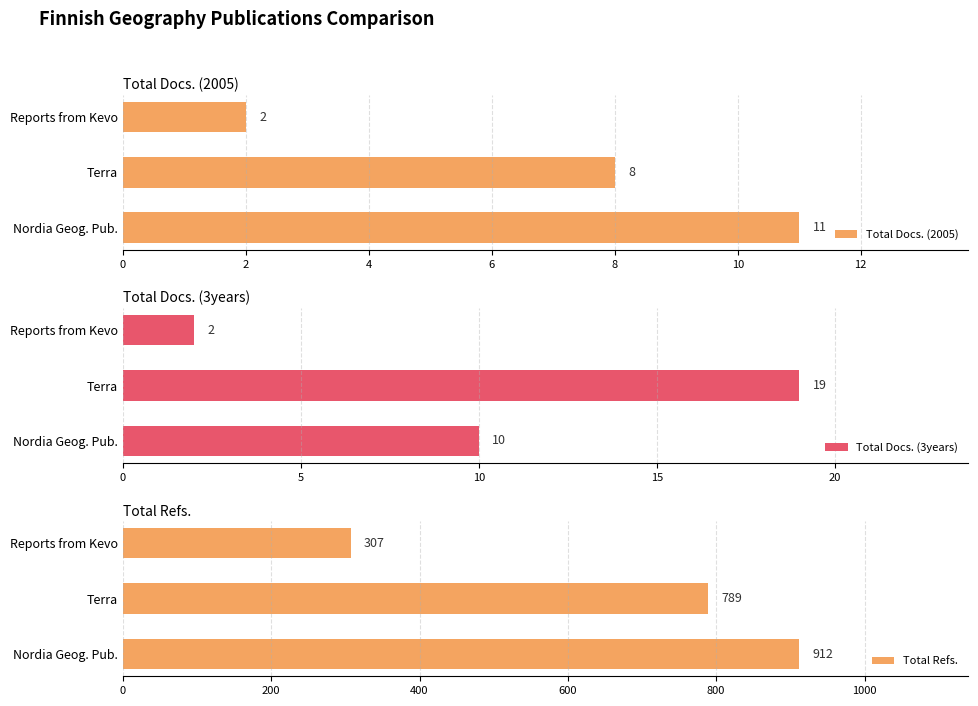

How many groups of bars are there?

3